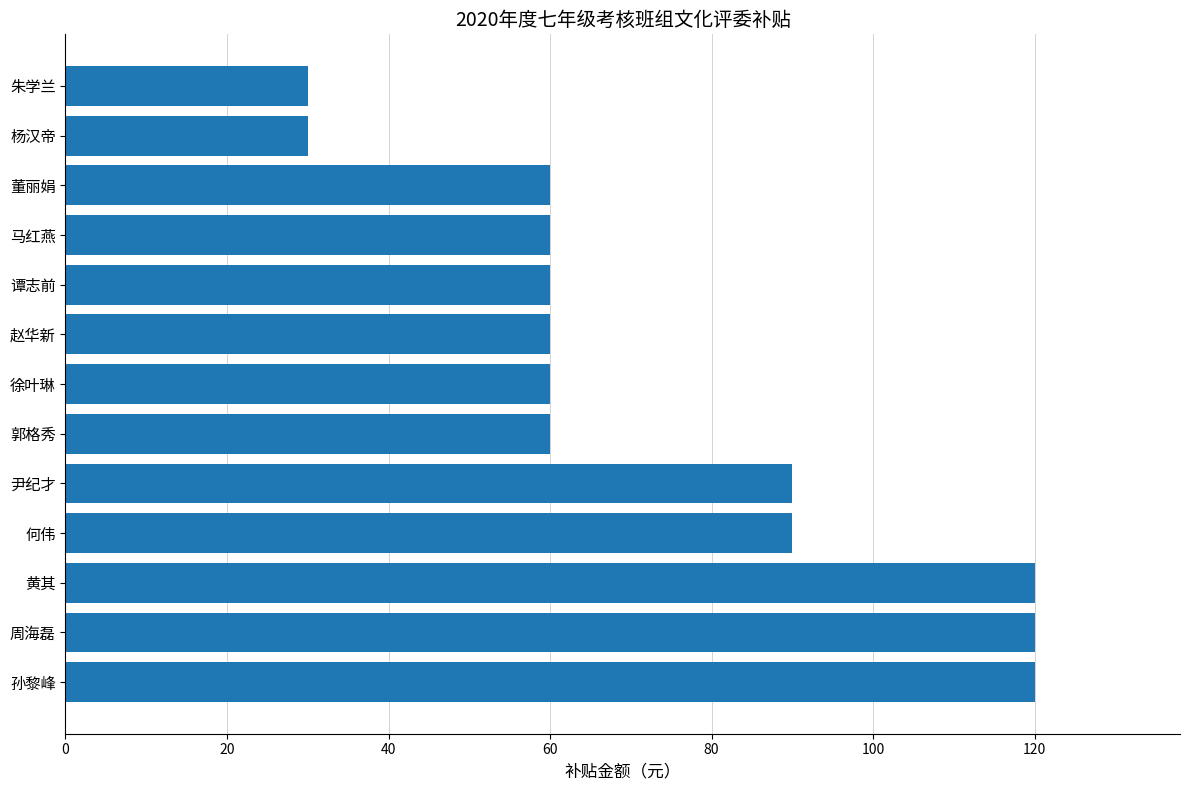

Approximately how many times larger is the value at 黄其 compared to 董丽娟?

2.0